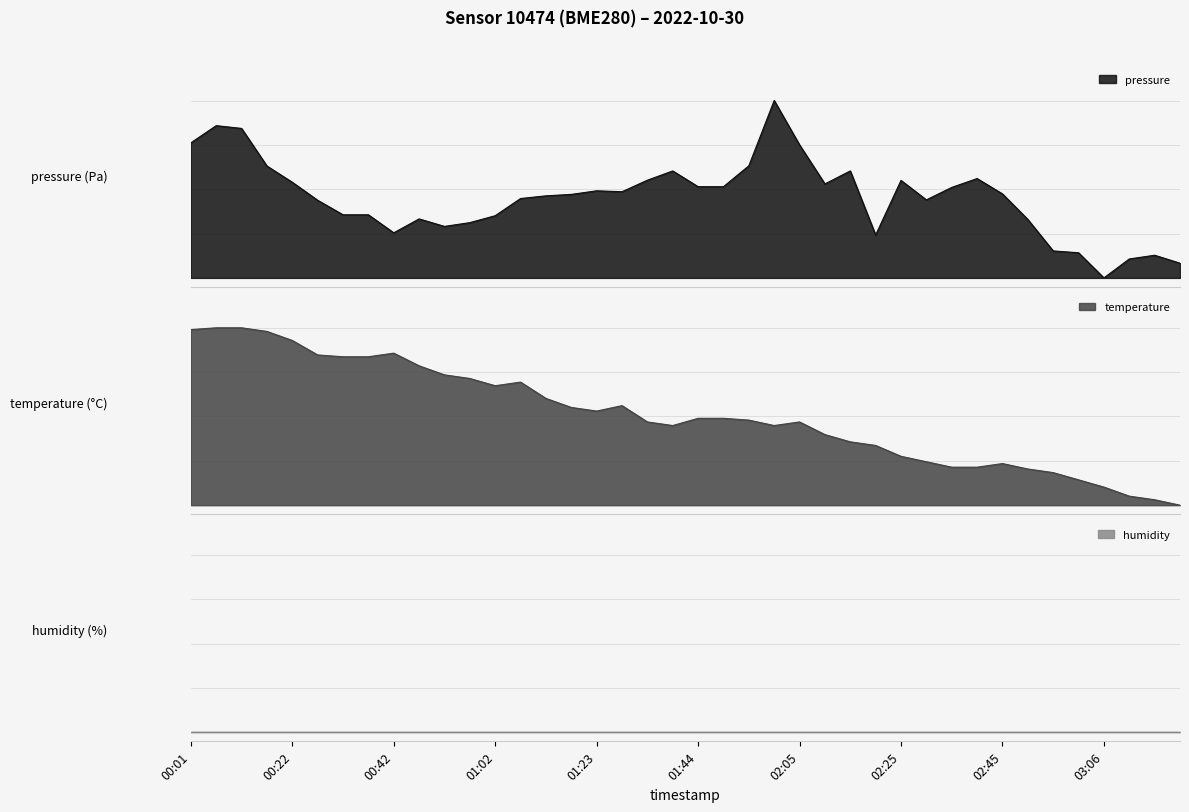

What value does the pressure series have at 02:25?

0.5